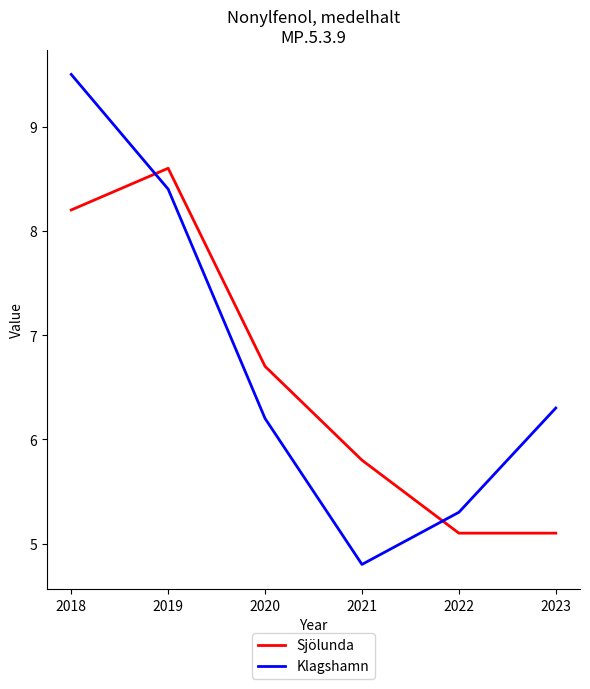

Which series has the largest range (max minus min)?

Klagshamn